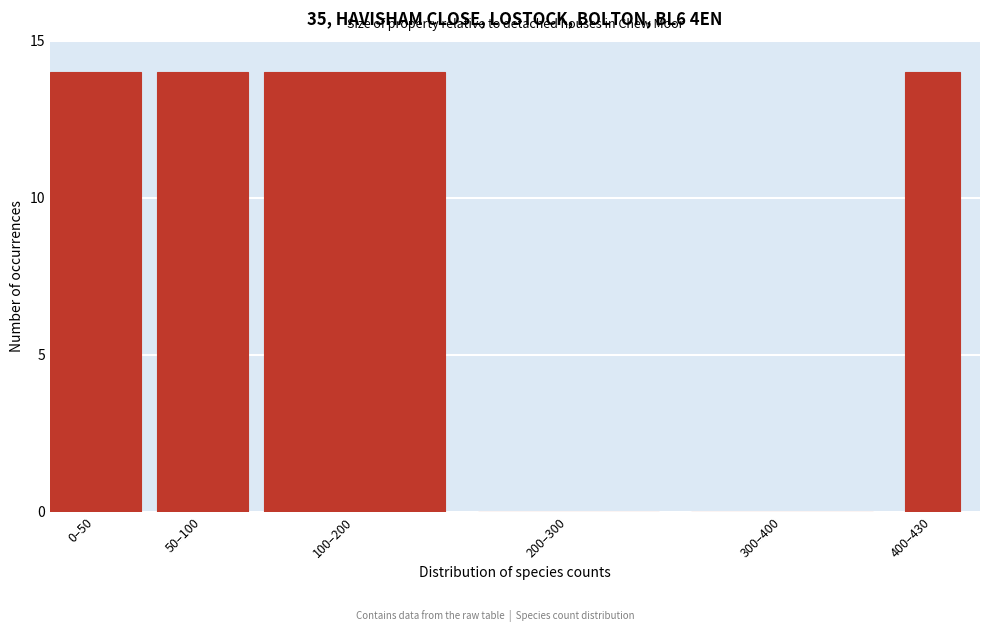

Reading right to left, extract all data points from this chart.

400–430=14	300–400=0	200–300=0	100–200=14	50–100=14	0–50=14